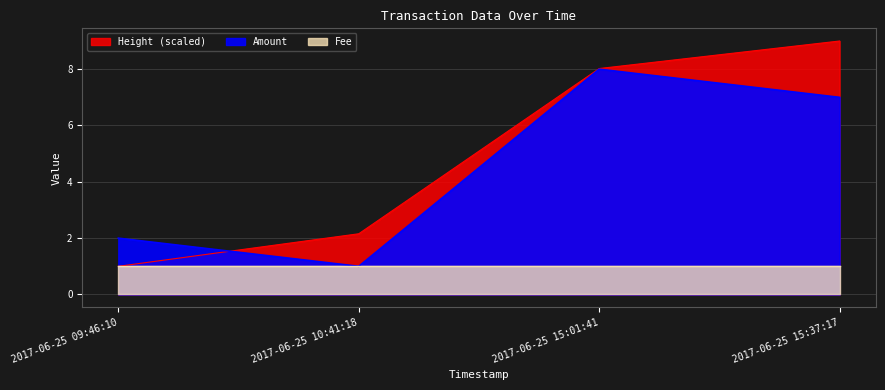

What is the label of the 4th point from the right?

2017-06-25 09:46:10